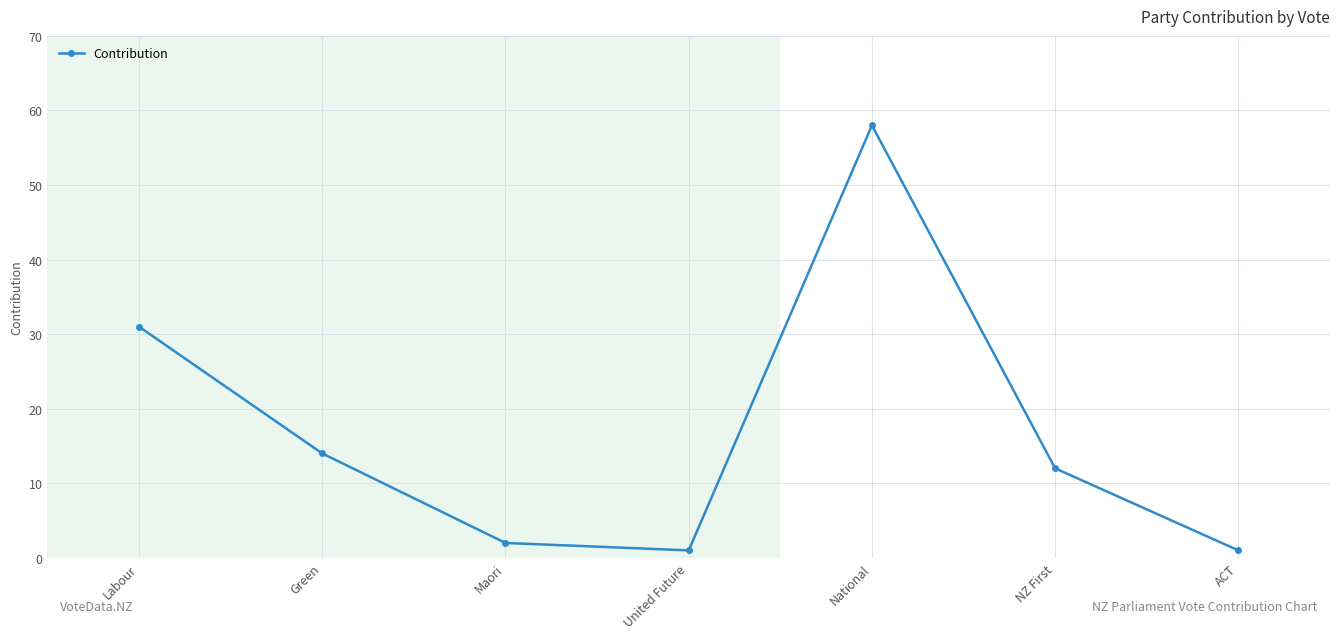

How many data points does each series have?

7